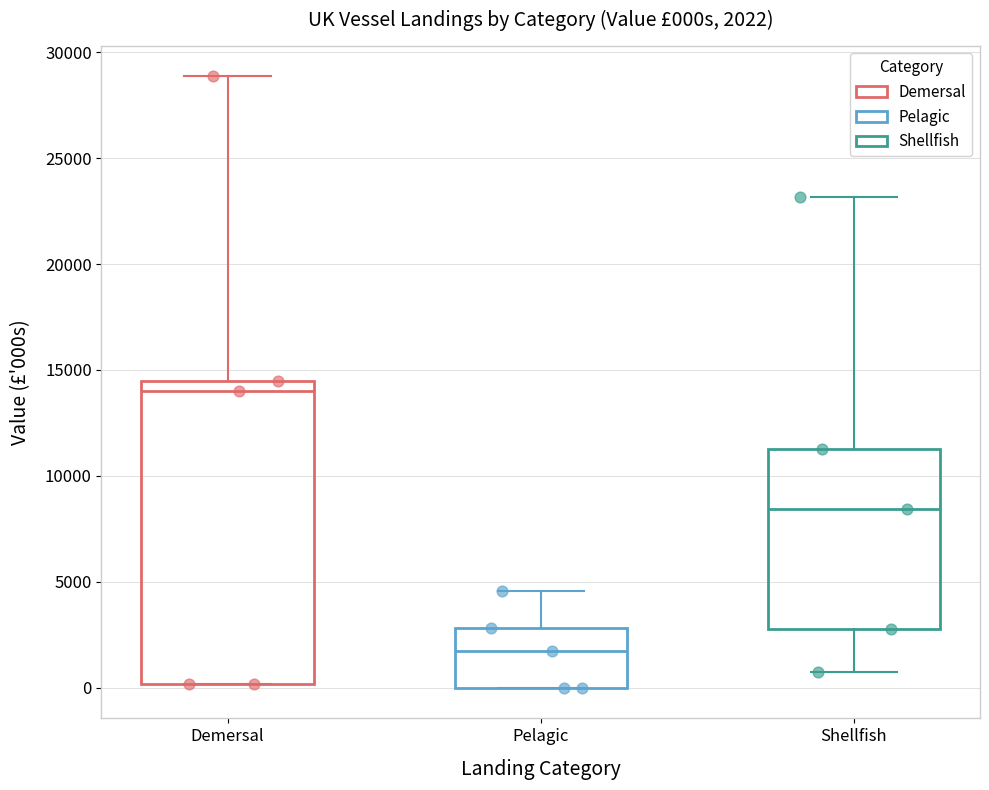

Which box is the tallest, from its lower edge to its upper edge?

Demersal